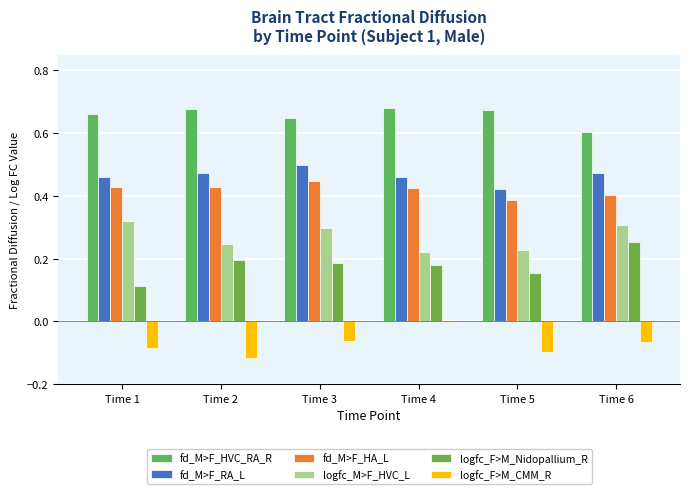

What is the sum of all fd_M>F_HA_L values?

2.5